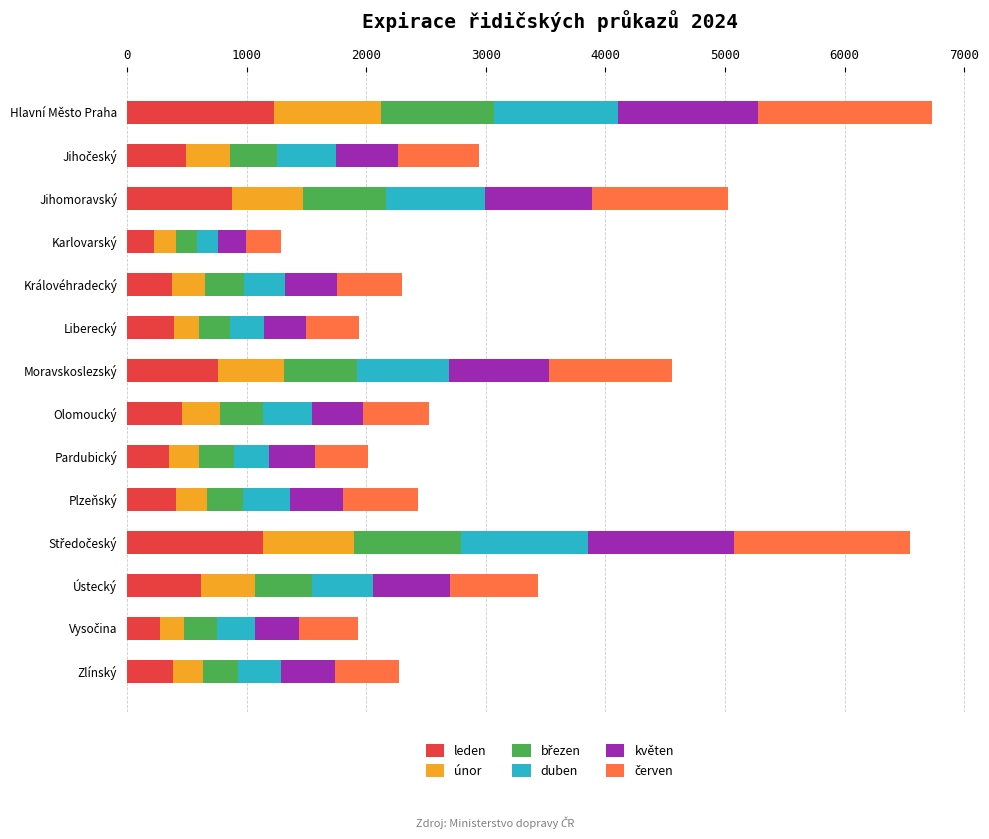

What is the highest value of the leden series?

1225